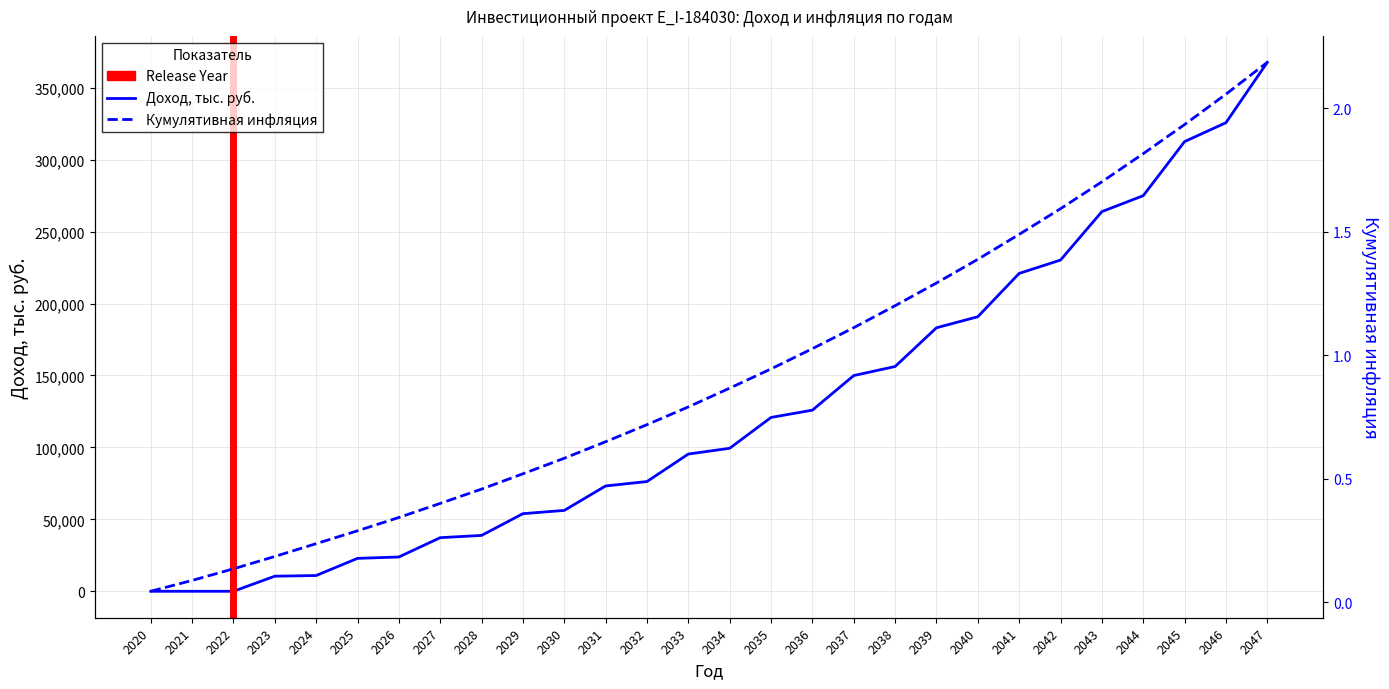

What is the highest value of the Кумулятивная инфляция series?

2.2